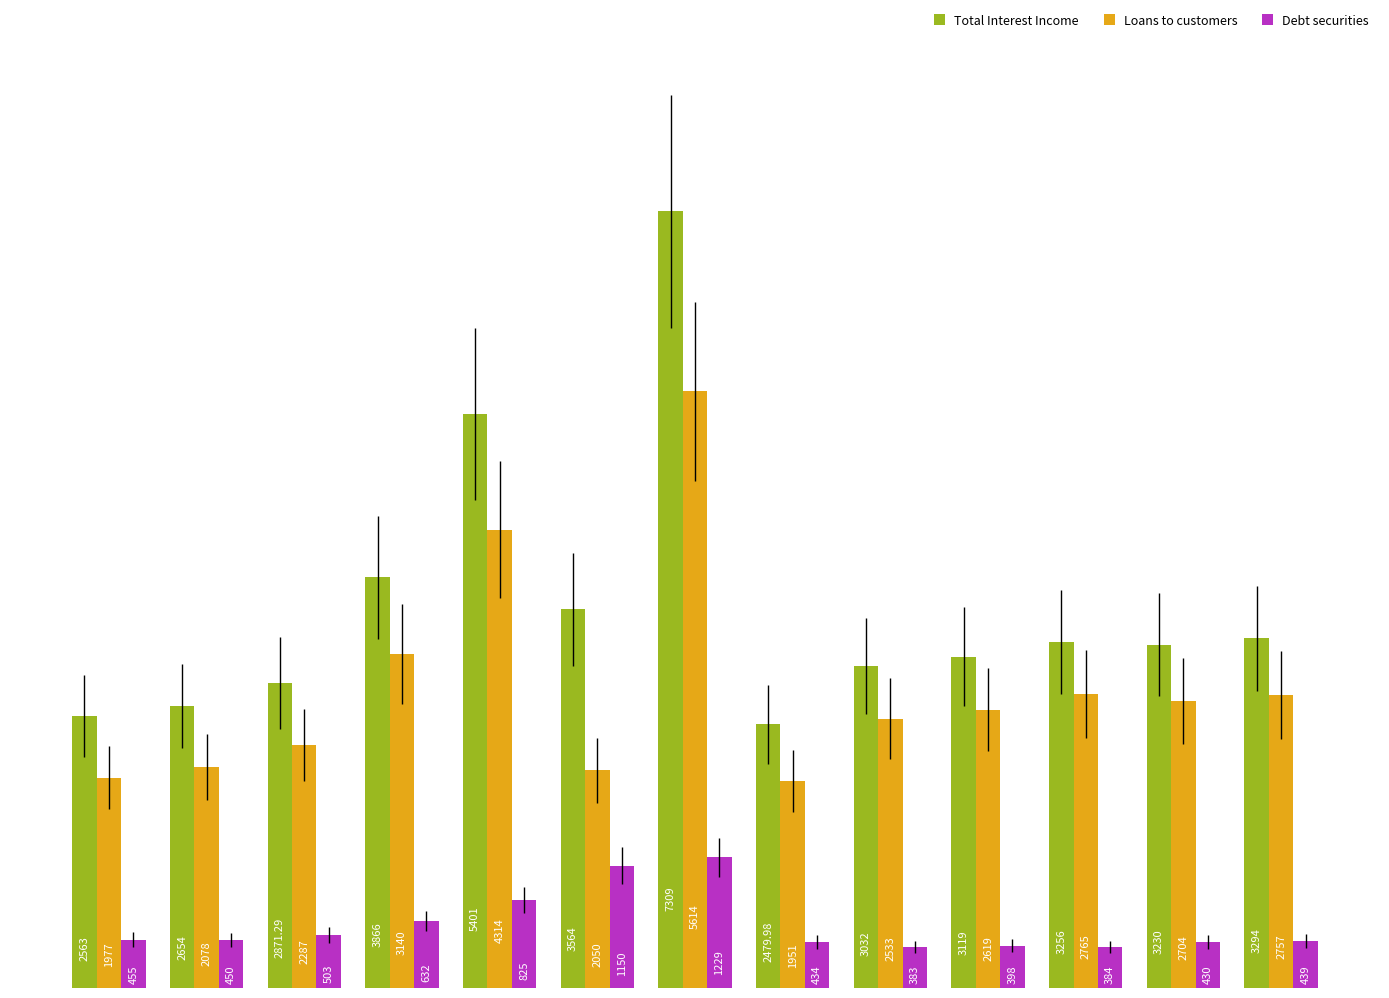

Rank the series by their average value, from highest to lowest.

Total Interest Income, Loans to customers, Debt securities